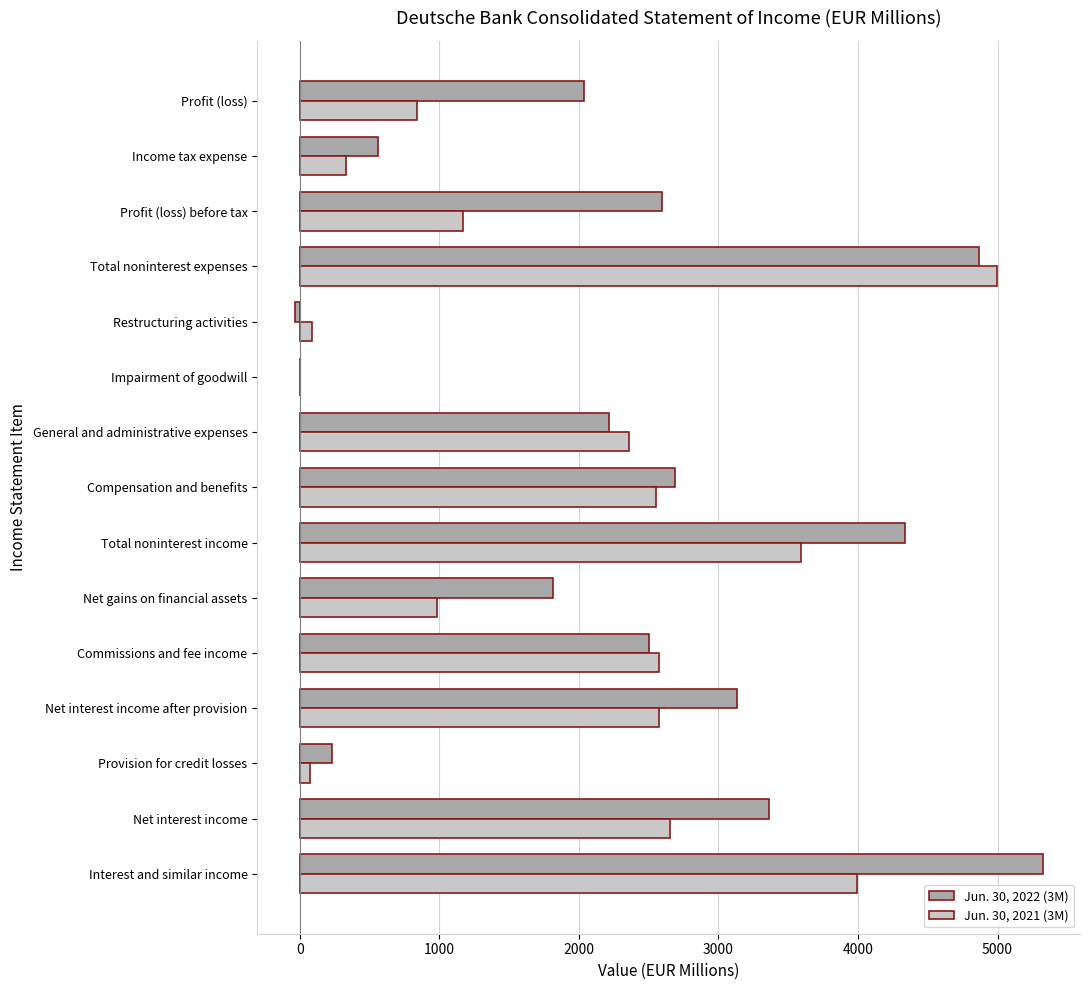

Is it true that Jun. 30, 2022 (3M) equals 1815 at Net gains on financial assets?

True